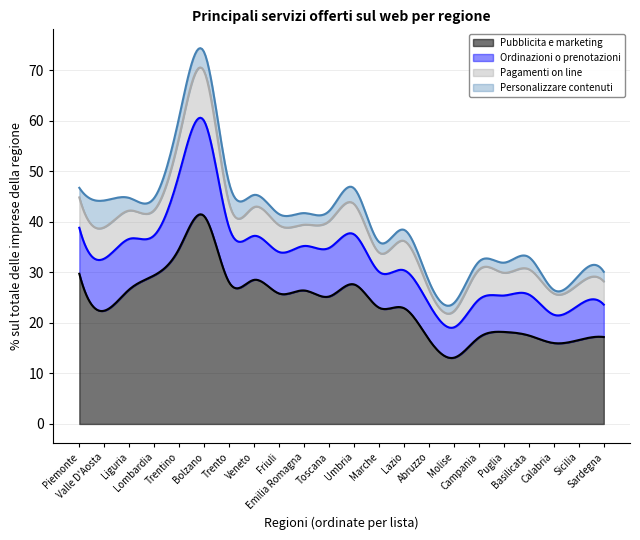

True or false: Pagamenti on line has more than 2 interior local peaks.

True